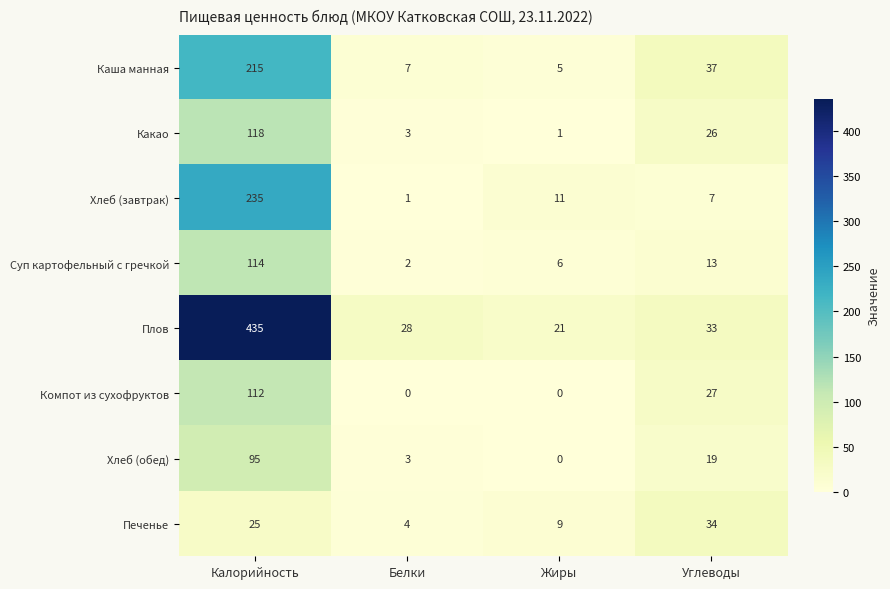

What is the sum of the Хлеб (завтрак) values at Углеводы and Калорийность?

242